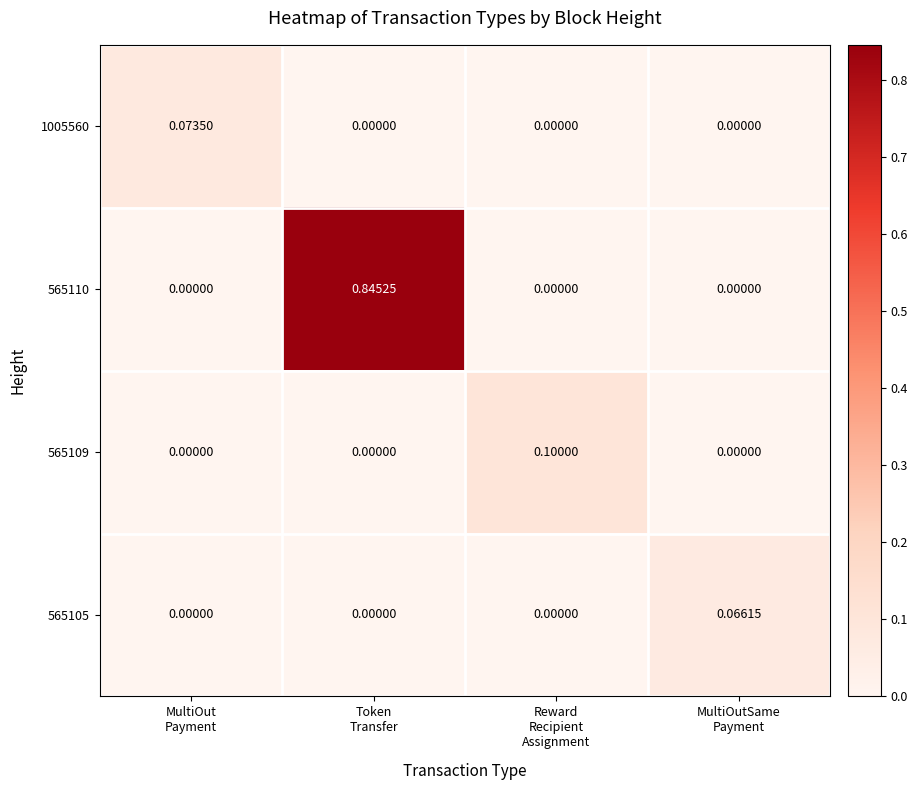

Which category has the highest value across all series?

Token
Transfer